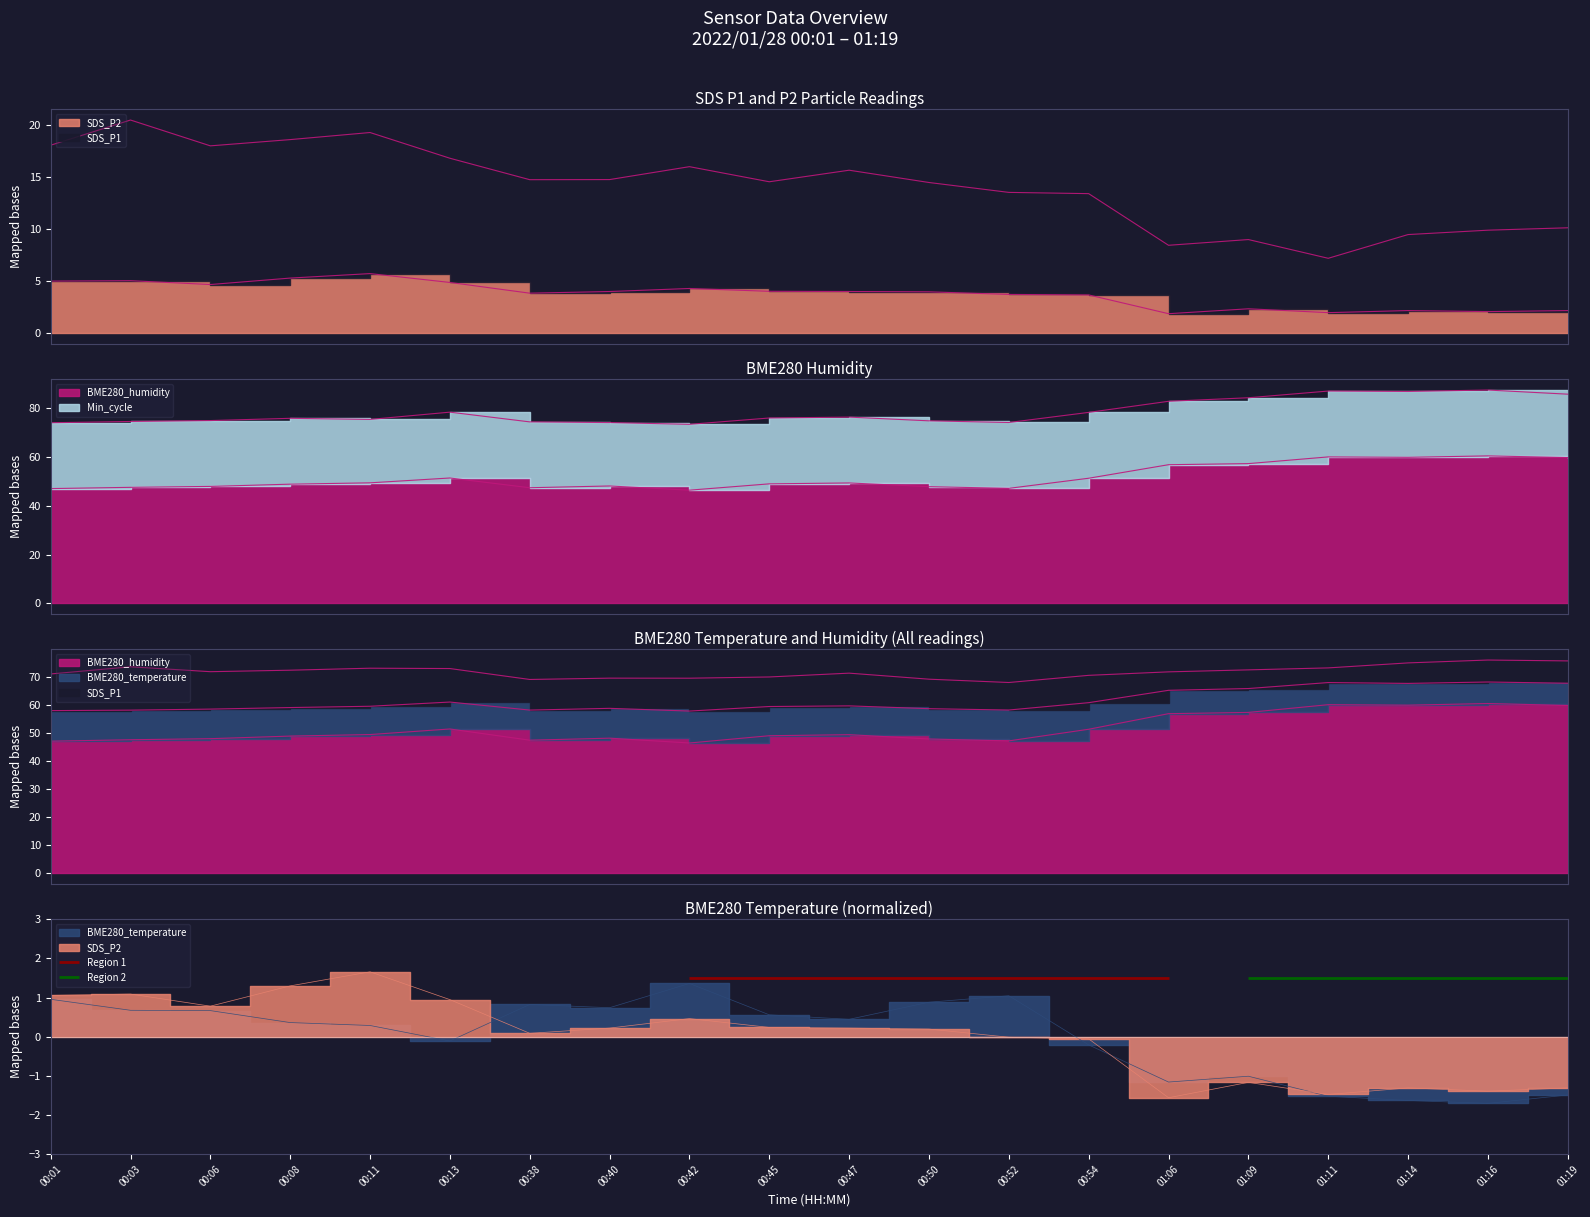

Reading left to right, extract all data points from this chart.

BME280_temperature: 00:01=1.0	00:03=0.7	00:06=0.7	00:08=0.4	00:11=0.3	00:13=-0.1	00:38=0.8	00:40=0.7	00:42=1.4	00:45=0.6	00:47=0.4	00:50=0.9	00:52=1.0	00:54=-0.2	01:06=-1.2	01:09=-1.0	01:11=-1.5	01:14=-1.6	01:16=-1.7	01:19=-1.5
BME280_humidity: 00:01=47.1	00:03=47.6	00:06=48.0	00:08=48.9	00:11=49.5	00:13=51.5	00:38=47.5	00:40=48.2	00:42=46.5	00:45=49.0	00:47=49.4	00:50=47.9	00:52=47.2	00:54=51.4	01:06=56.9	01:09=57.4	01:11=60.1	01:14=59.9	01:16=60.5	01:19=59.8
SDS_P1: 00:01=18.1	00:03=20.5	00:06=18.0	00:08=18.6	00:11=19.3	00:13=16.8	00:38=14.8	00:40=14.8	00:42=16.0	00:45=14.6	00:47=15.7	00:50=14.5	00:52=13.6	00:54=13.4	01:06=8.5	01:09=9.0	01:11=7.2	01:14=9.5	01:16=9.9	01:19=10.2
SDS_P2: 00:01=5.0	00:03=5.1	00:06=4.7	00:08=5.3	00:11=5.8	00:13=4.9	00:38=3.9	00:40=4.0	00:42=4.3	00:45=4.0	00:47=4.0	00:50=4.0	00:52=3.8	00:54=3.7	01:06=1.9	01:09=2.4	01:11=2.0	01:14=2.2	01:16=2.1	01:19=2.2